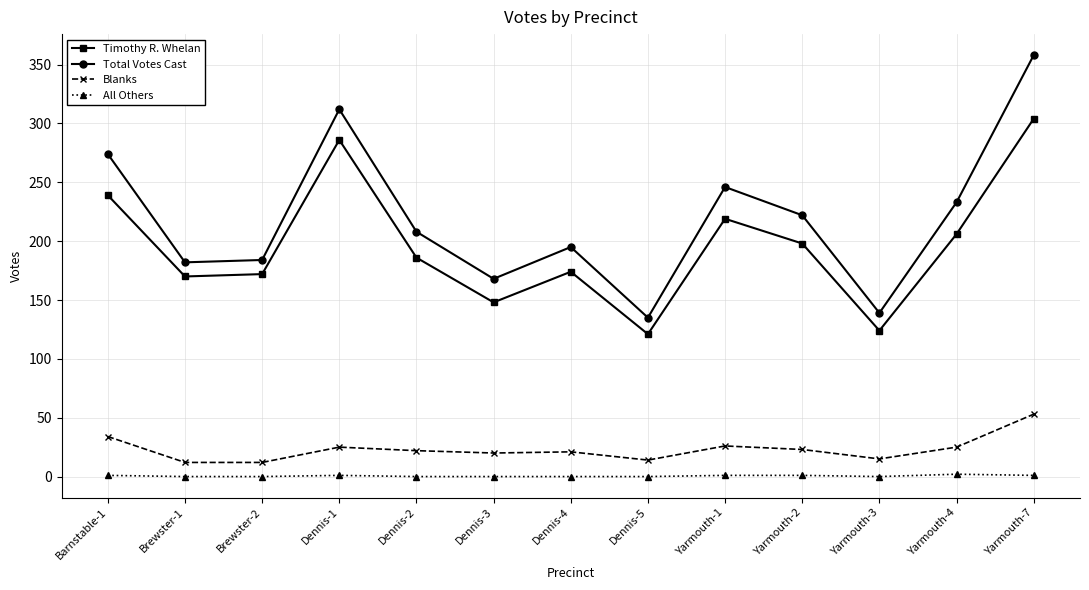

Rank the series by their maximum value, from lowest to highest.

All Others, Blanks, Timothy R. Whelan, Total Votes Cast